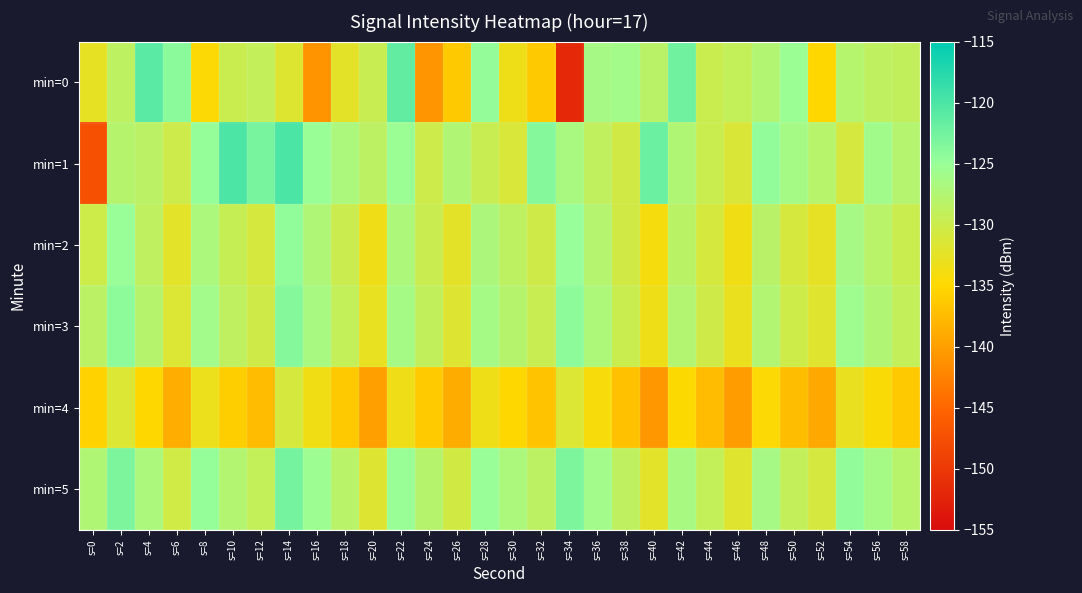

What is the smallest value displayed?

-151.8